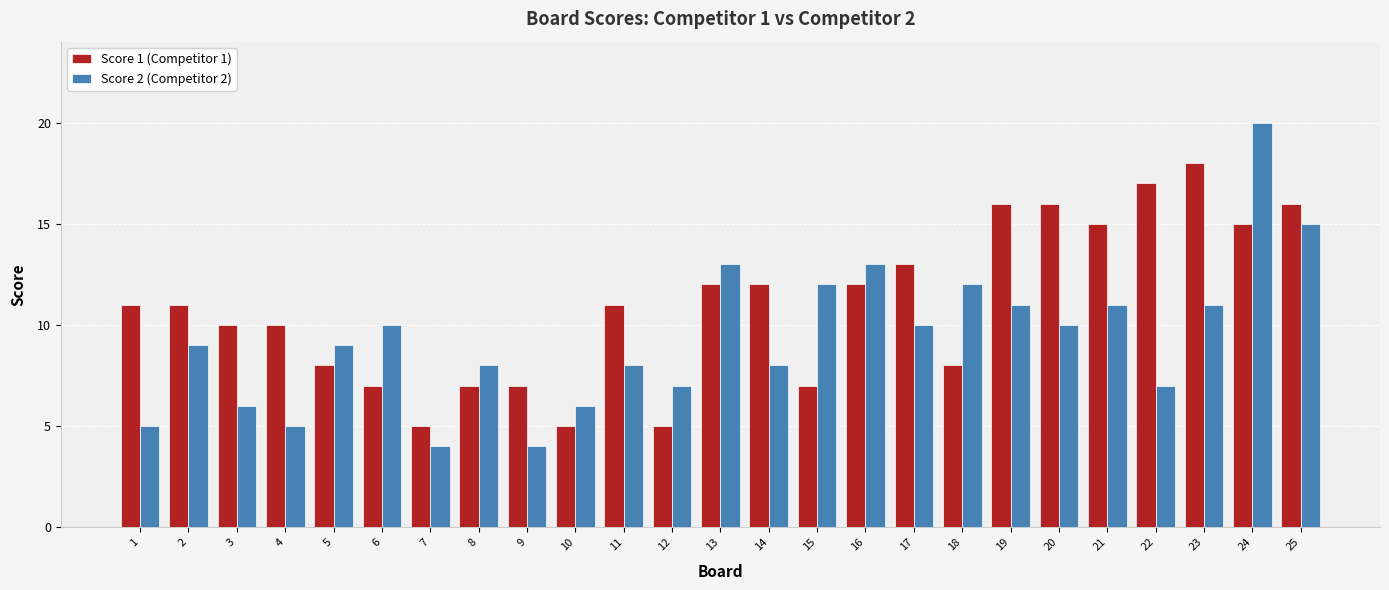

Which series has the widest spread of values?

Score 2 (Competitor 2)